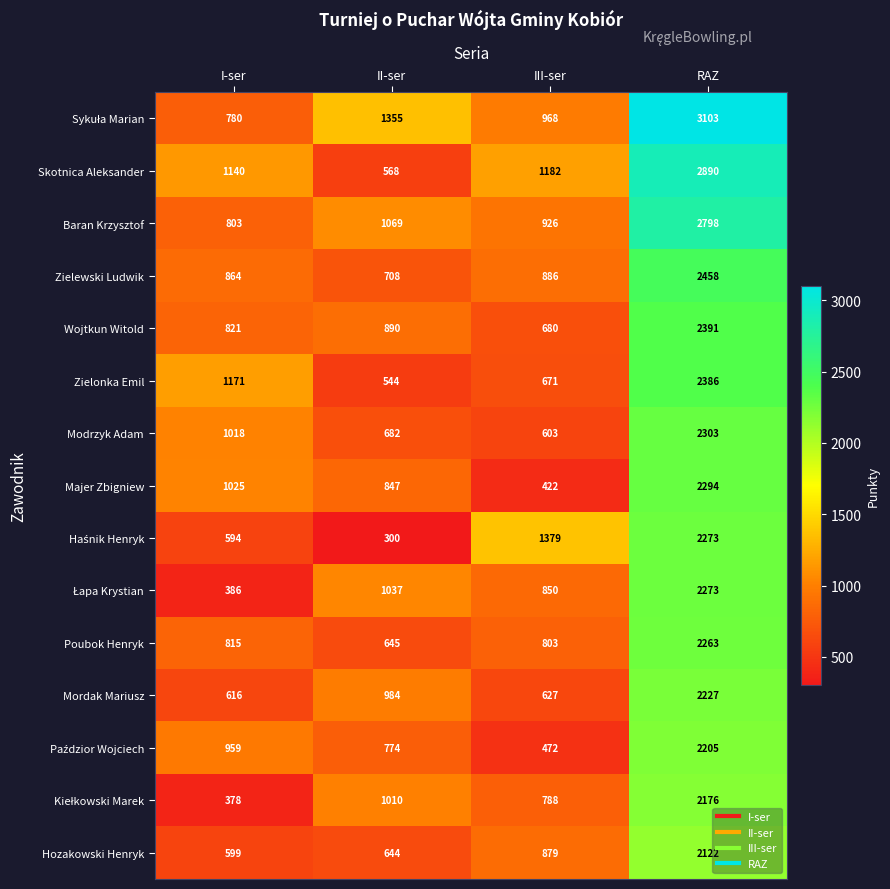

What is the spread (max minus min) of values at III-ser?

957